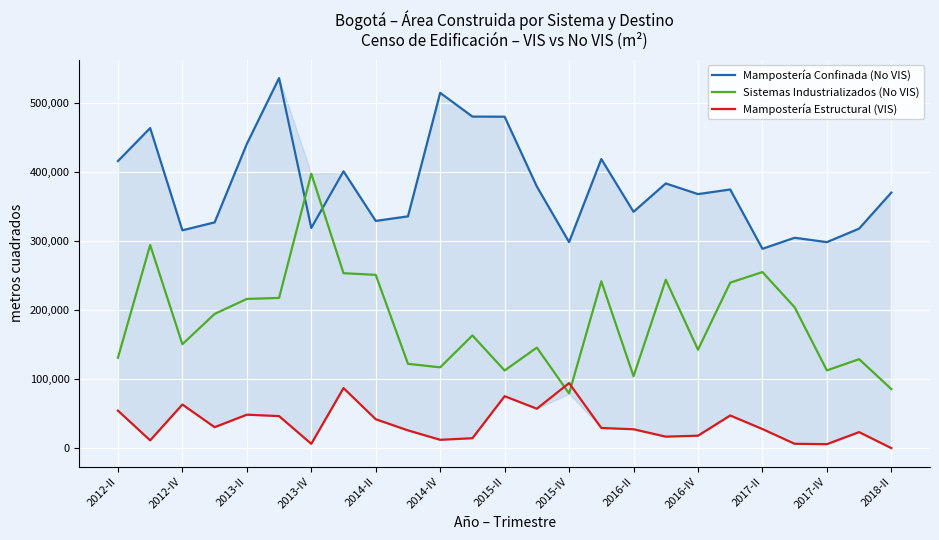

How many values in the Mampostería Estructural (VIS) series are below 27612?

12